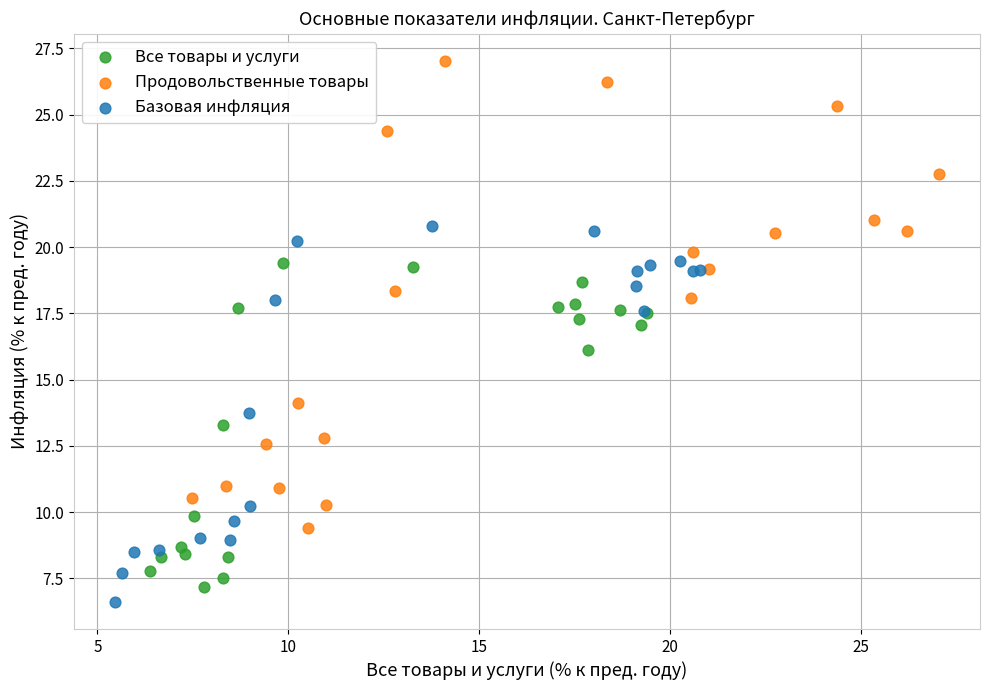

Which series has the largest Y range (max minus min)?

Продовольственные товары